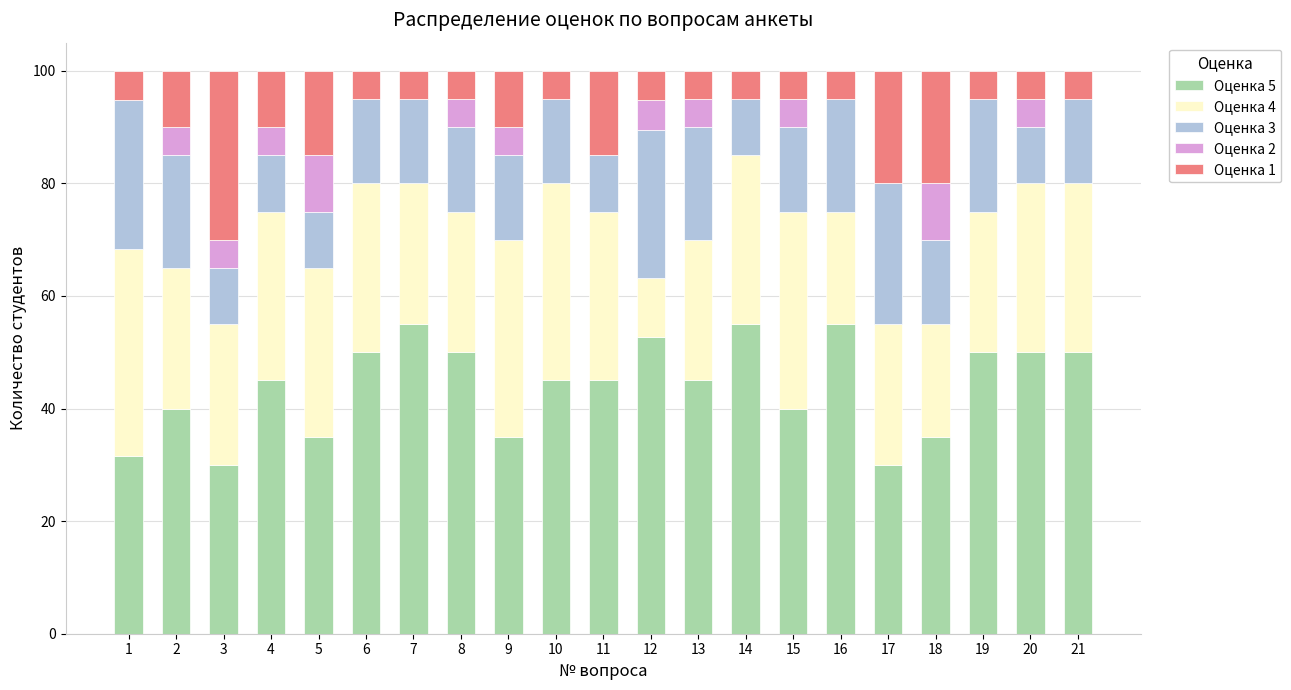

True or false: Оценка 5 has a value of 22.1 at 14.

False